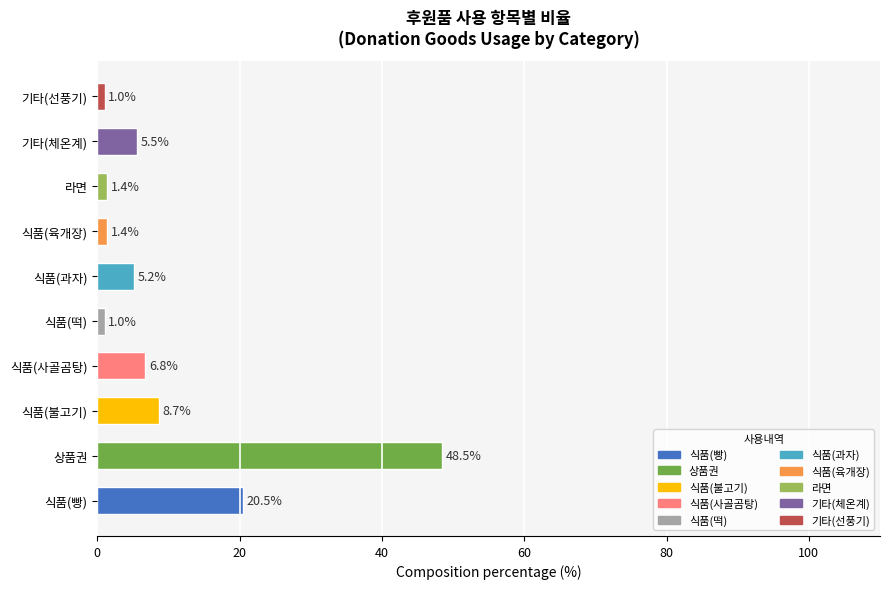

At which label is the value closest to 24?

식품(빵)